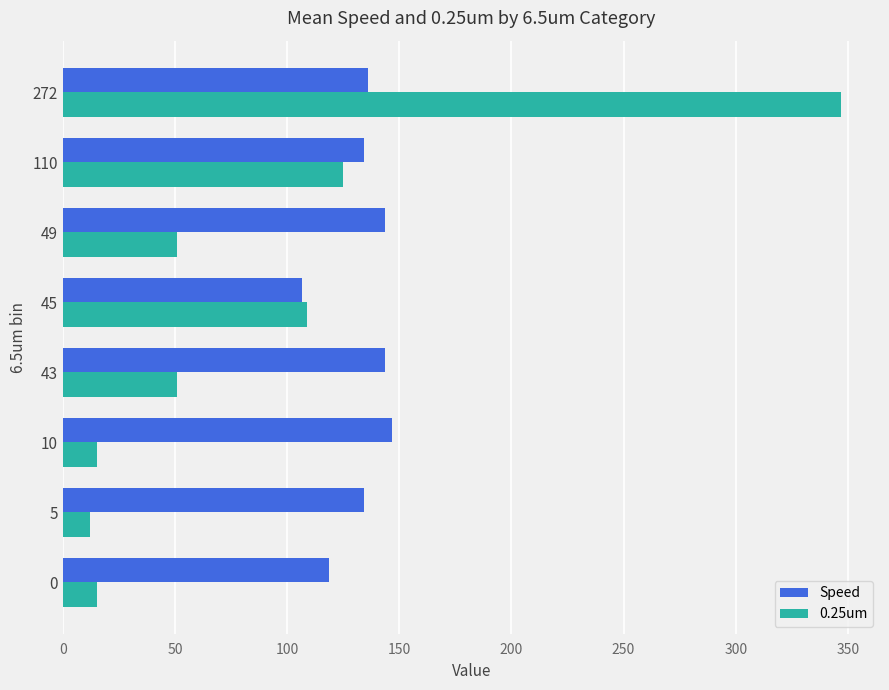

Which series has the largest range (max minus min)?

0.25um